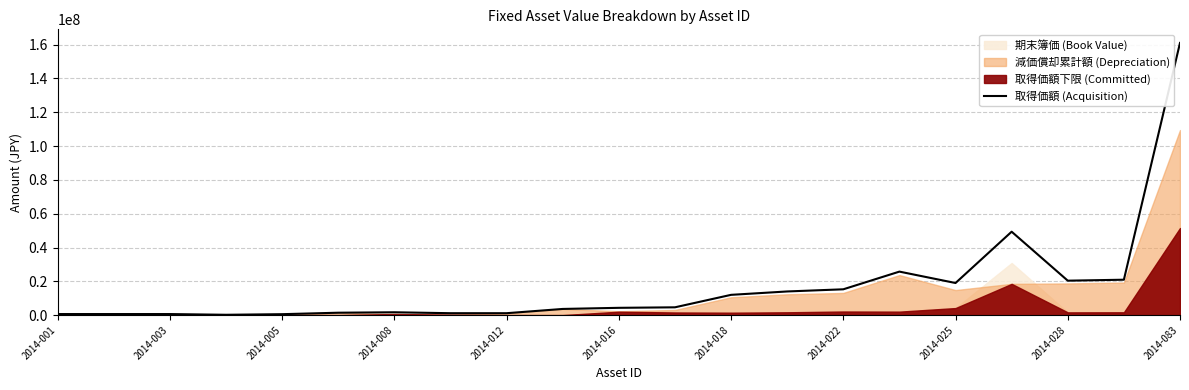

What is the maximum value for 取得価額 (Acquisition)?

161000000